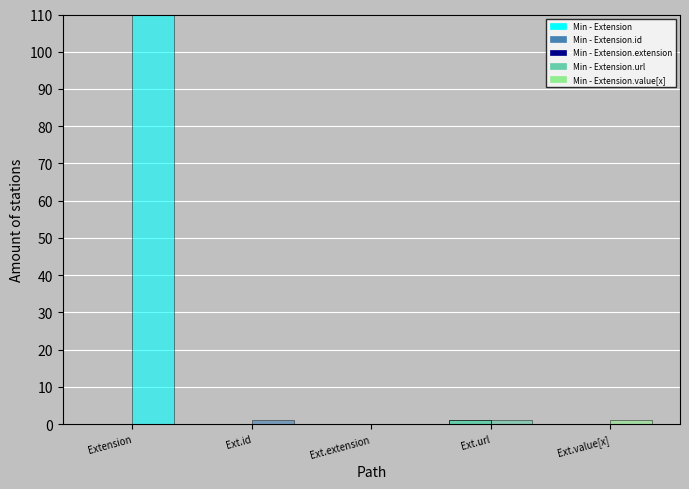

Are the bars grouped side by side (vs. stacked)?

Yes